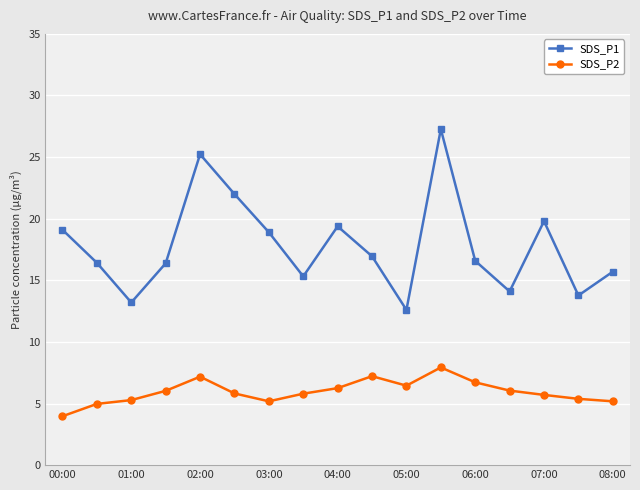

Is this an area chart (filled region under the line)?

No